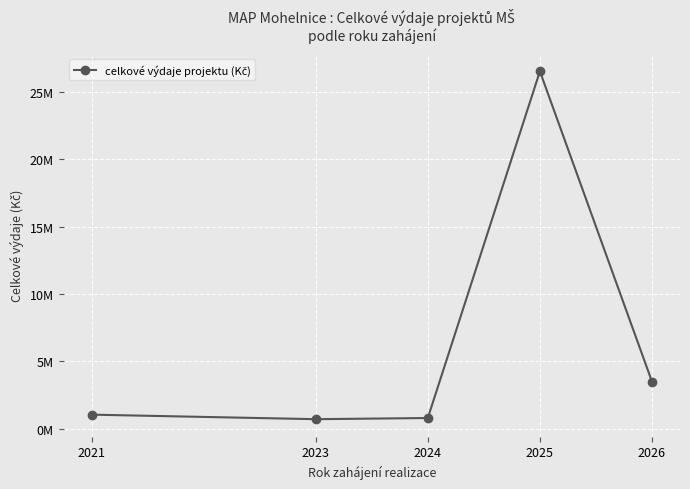

What is the greatest value displayed?

26510000